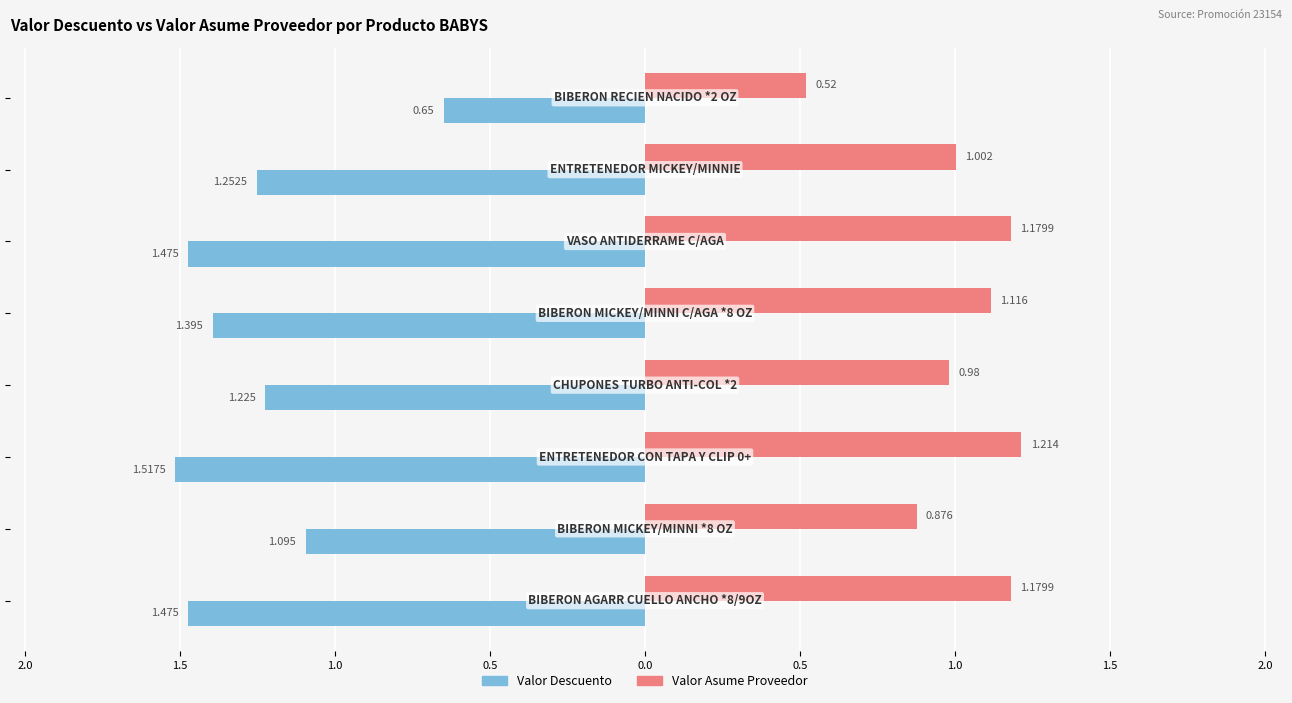

What are all the series names shown in the legend?

Valor Descuento, Valor Asume Proveedor